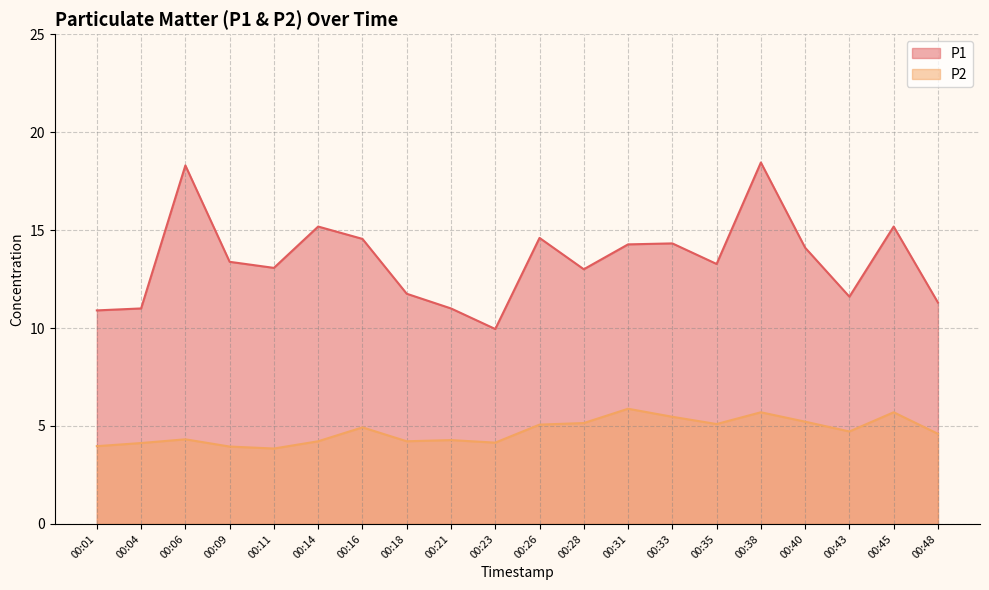

True or false: P1 and P2 intersect in this chart.

False